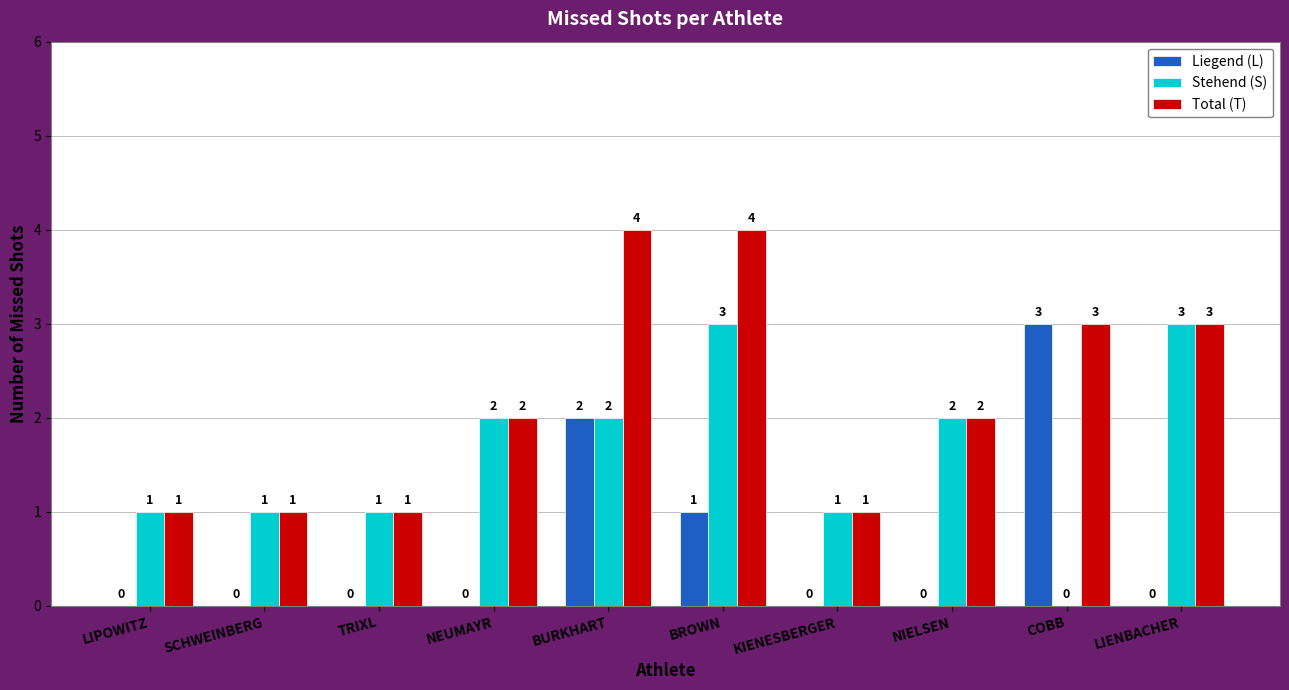

True or false: Liegend (L) has a value of 4 at COBB.

False